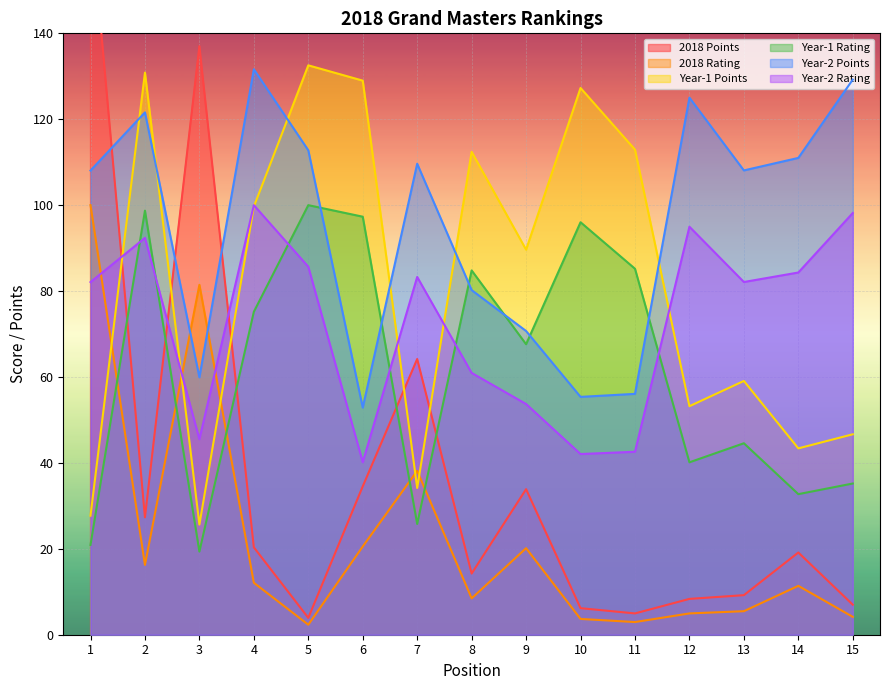

Rank the categories by Year-2 Points value from lowest to highest.

6, 10, 11, 3, 9, 8, 1, 13, 7, 14, 5, 2, 12, 15, 4